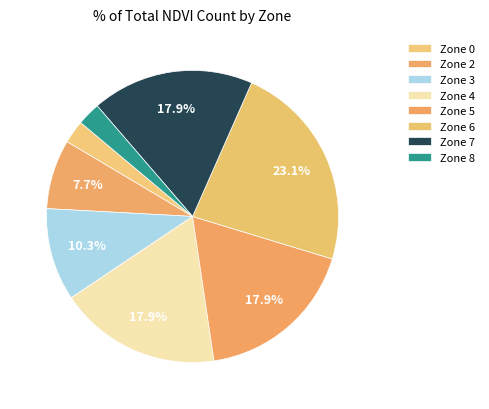

How many segments does this pie chart have?

8